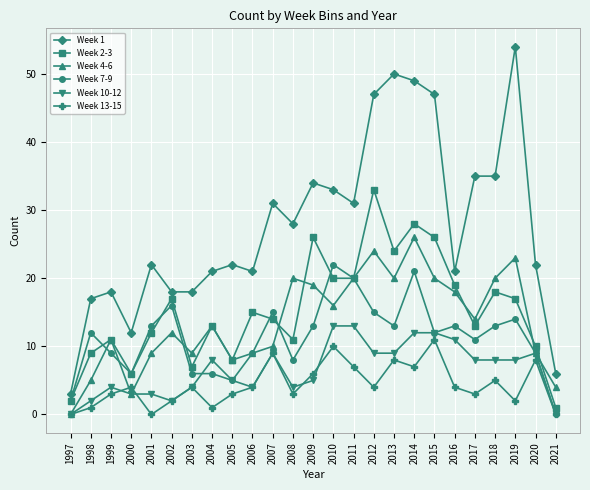

What is the total value across all series at 2005?

51